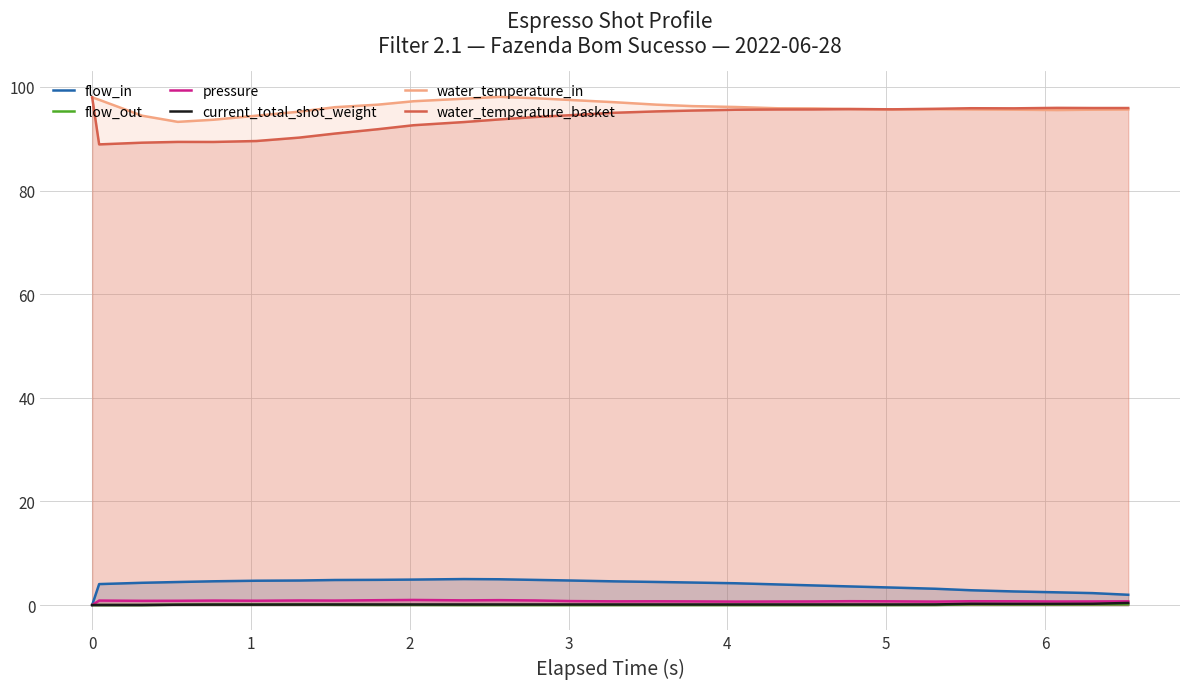

Which series has the largest range (max minus min)?

water_temperature_basket